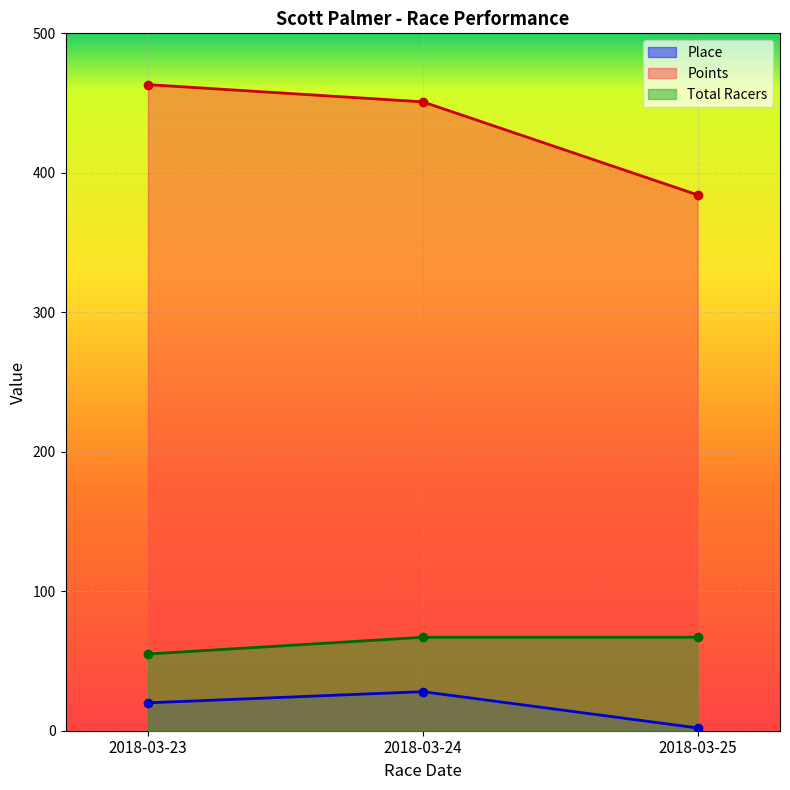

Reading left to right, extract all data points from this chart.

Place: 20.0	28.0	2.0
Points: 463.2	450.9	384.2
Total Racers: 55.0	67.0	67.0